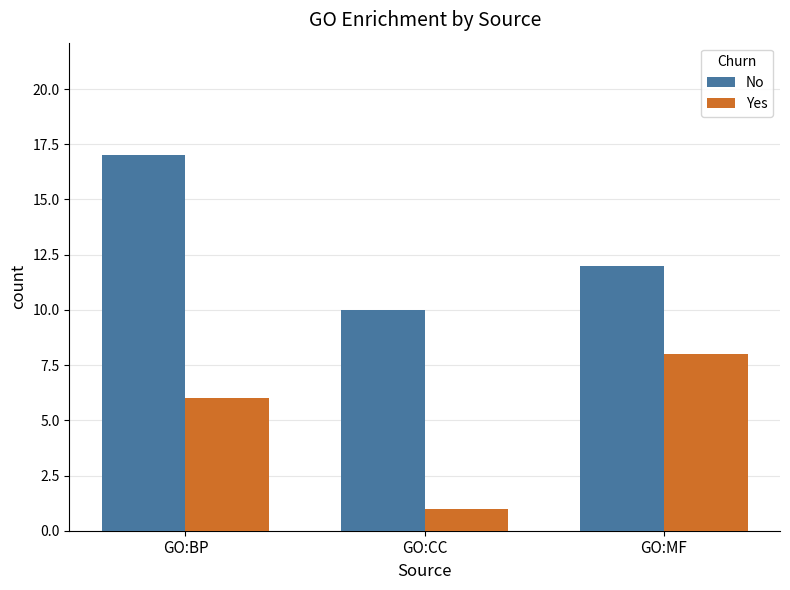

The Yes series shows 11 at GO:MF. True or false?

False